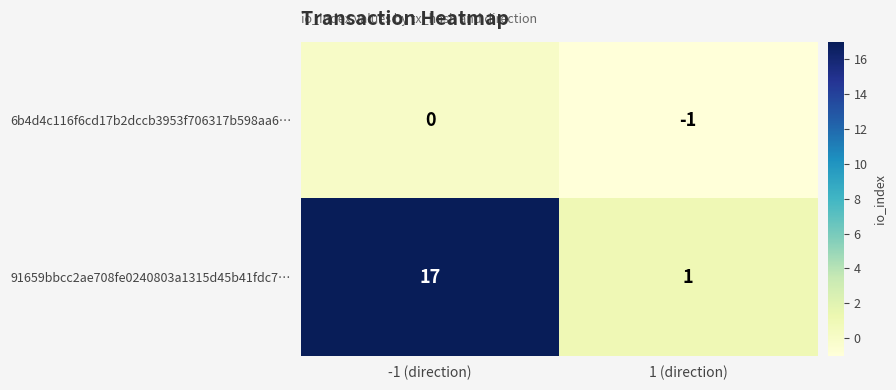

Reading right to left, extract all data points from this chart.

6b4d4c116f6cd17b2dccb3953f706317b598aa6…: -1	0
91659bbcc2ae708fe0240803a1315d45b41fdc7…: 1	17